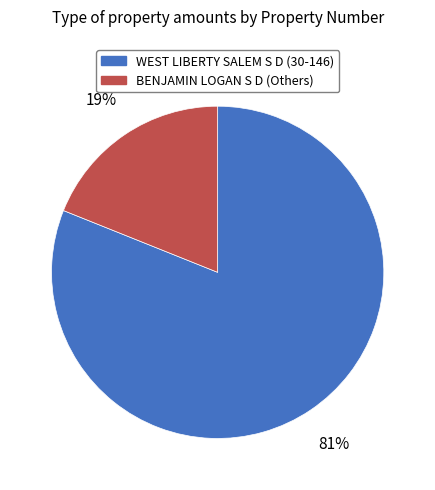

Is there any slice that represents more than half of the pie?

Yes